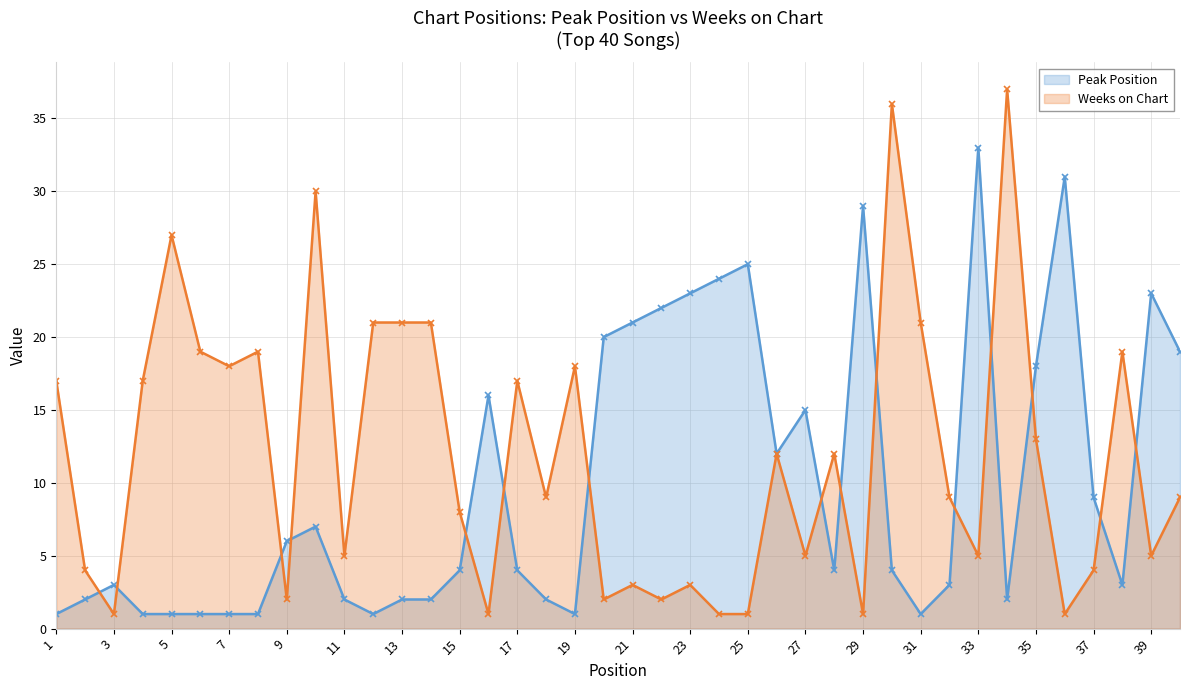

What is the value of the Weeks on Chart point at the 1st from the left?

17